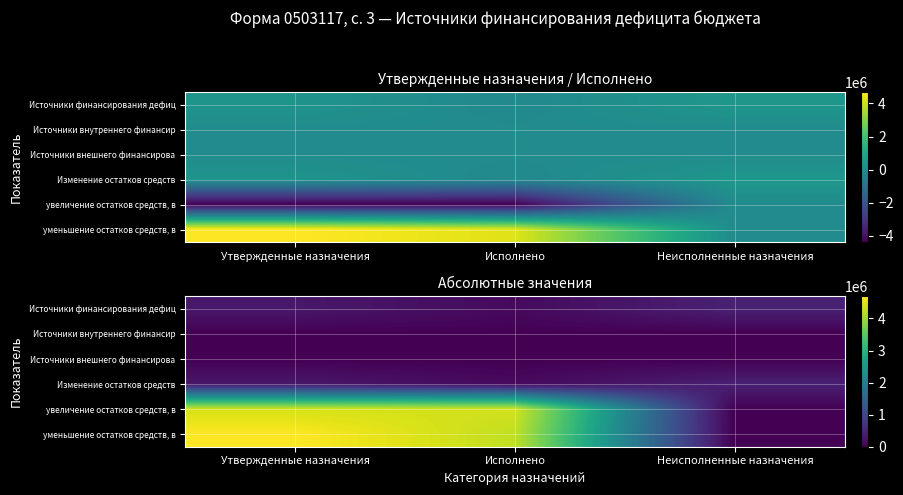

What is the total value across all series at Неисполненные назначения?

850841.4